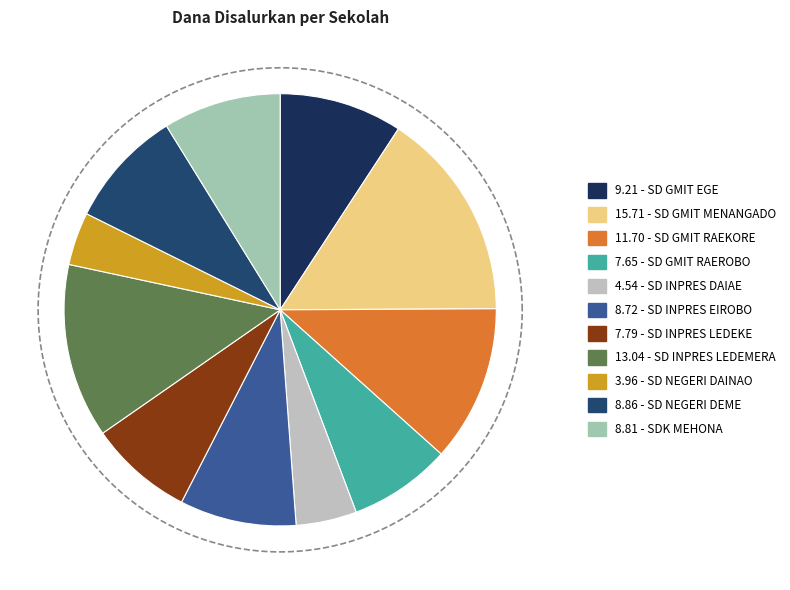

To the nearest percent, what is the difference between the SD INPRES EIROBO and SD GMIT RAEROBO slice percentages?

1%